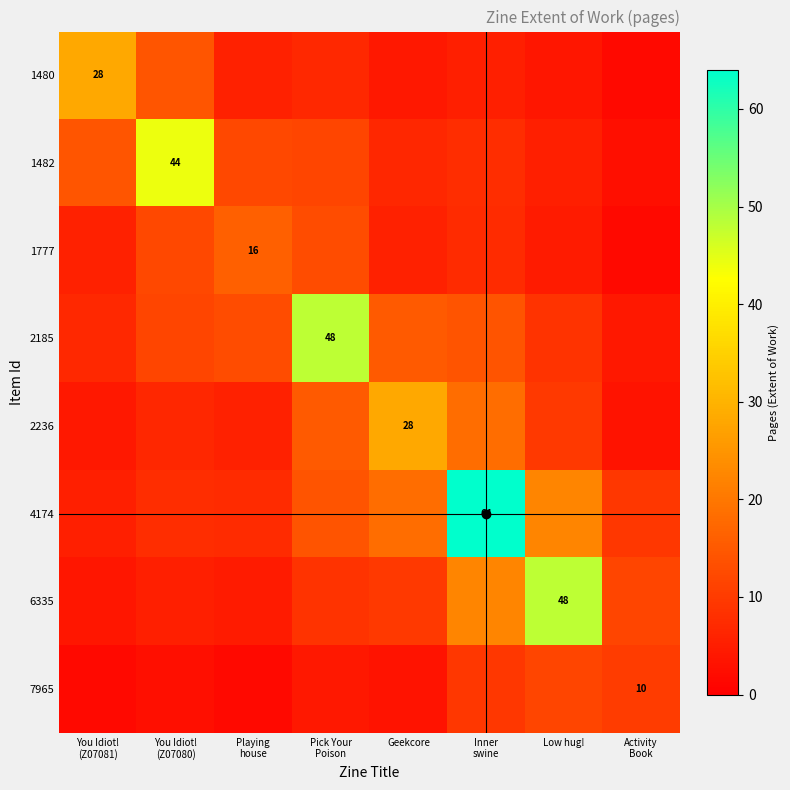

Which series has the largest total across all categories?

4174